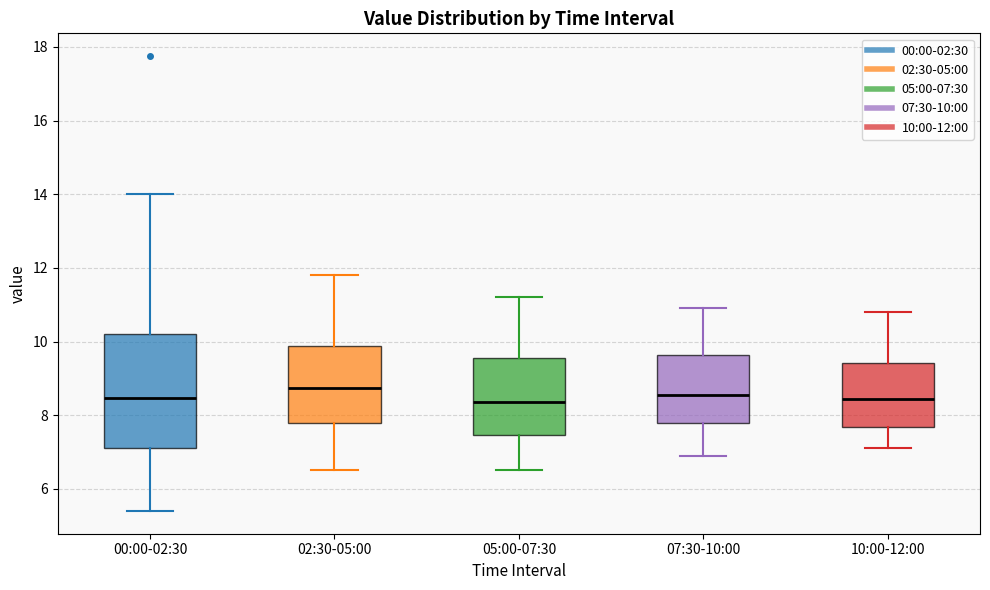

Reading left to right, read every box against the y-axis: the position of its median line, the range the box covers, and the ends of its whiskers. The values are not printed on the chart, so give them approximately, as read against the axis.

00:00-02:30: median 8.4, box 7.2 to 10.2, whiskers 5.4 to 14.0
02:30-05:00: median 8.8, box 7.8 to 9.8, whiskers 6.6 to 11.8
05:00-07:30: median 8.4, box 7.4 to 9.6, whiskers 6.6 to 11.2
07:30-10:00: median 8.6, box 7.8 to 9.6, whiskers 7.0 to 11.0
10:00-12:00: median 8.4, box 7.6 to 9.4, whiskers 7.2 to 10.8